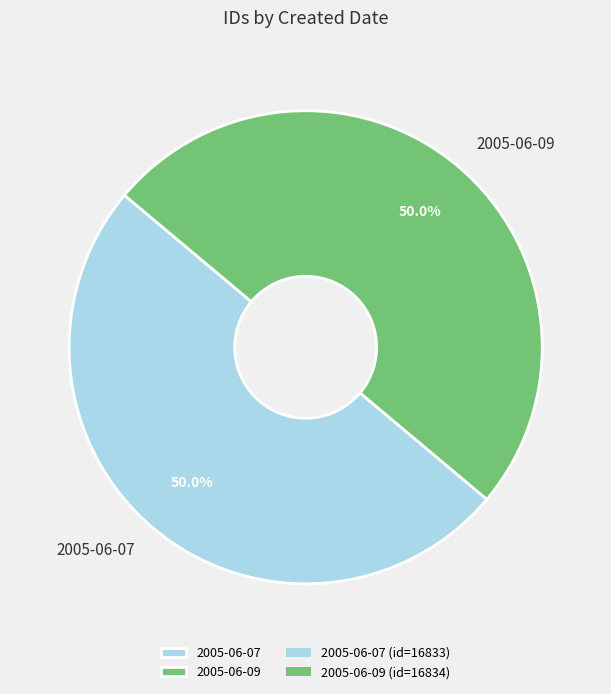

Approximately how many times larger is the value at 2005-06-09 compared to 2005-06-07?

1.0